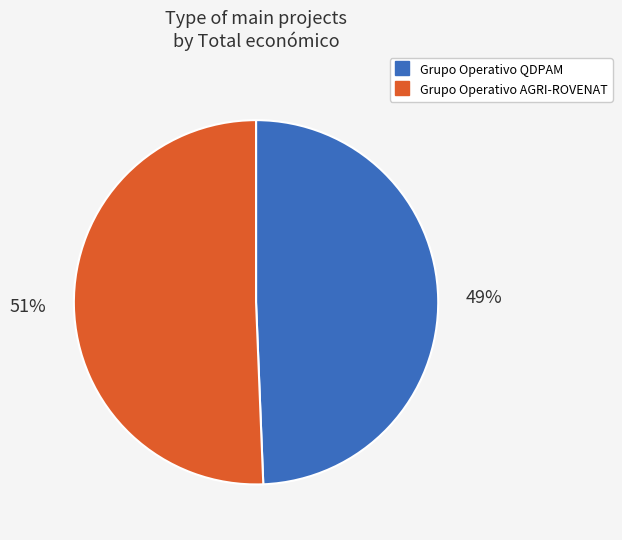

What is the ratio of the value at Grupo Operativo QDPAM to the value at Grupo Operativo AGRI-ROVENAT?

1.0